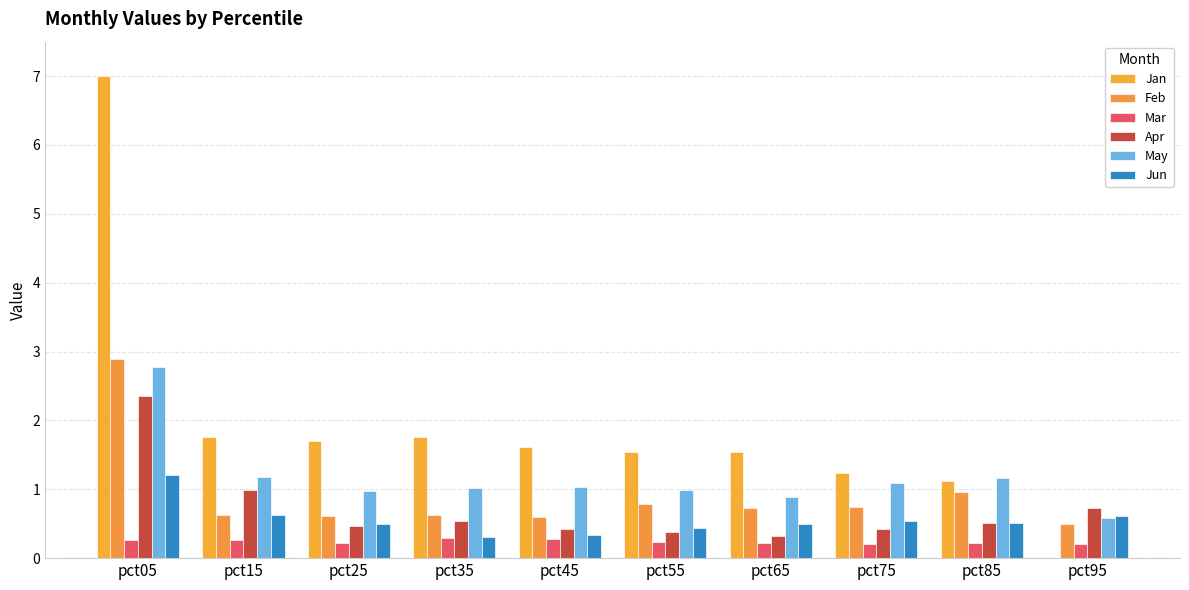

The Mar series shows 0.2 at pct15. True or false?

False